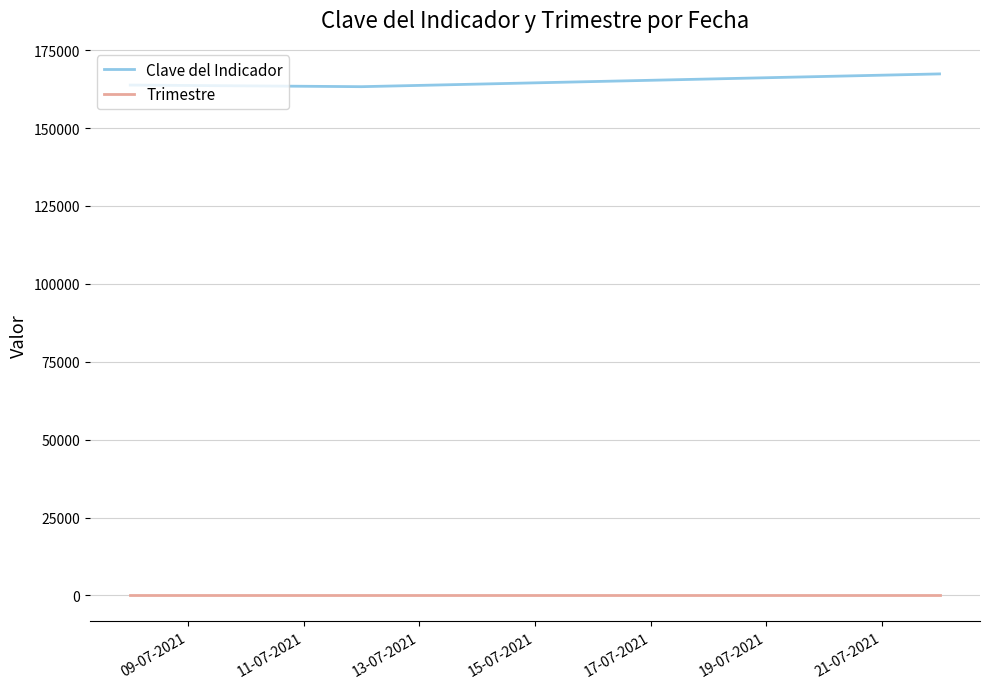

Count the number of data series in this chart.

2